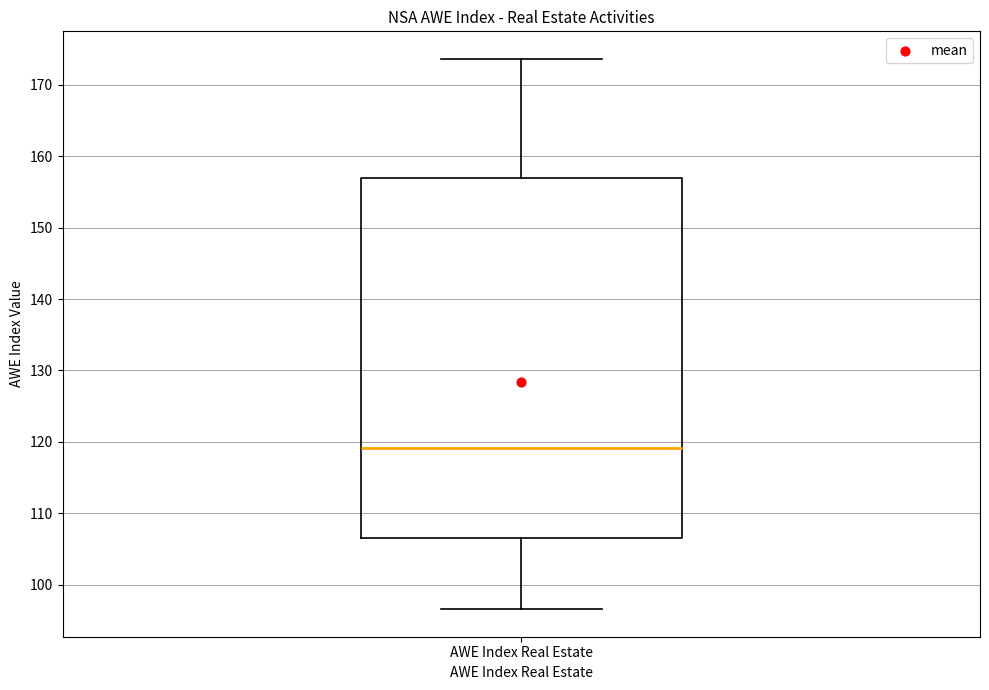

Where does the lower whisker of the box for AWE Index Real Estate end on the y-axis? The values are not printed on the chart, so give them approximately, as read against the axis.

97